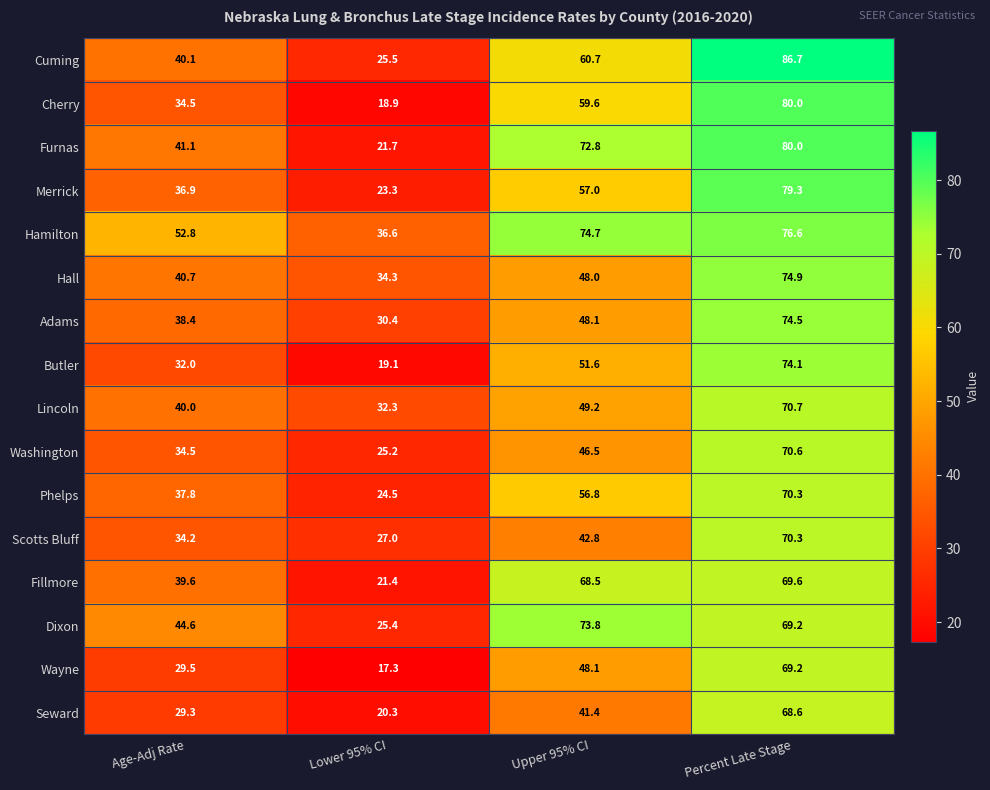

Which series has the largest total across all categories?

Hamilton